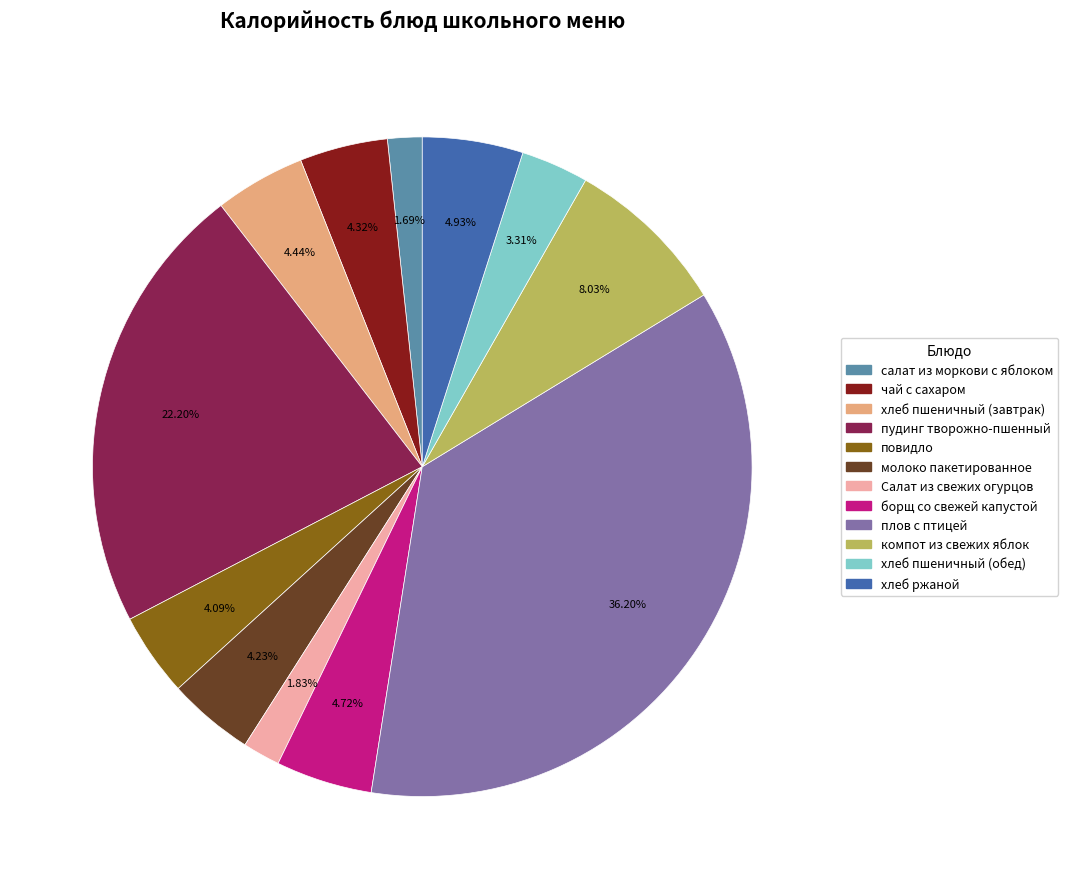

To the nearest percent, what portion does салат из моркови с яблоком represent?

2%